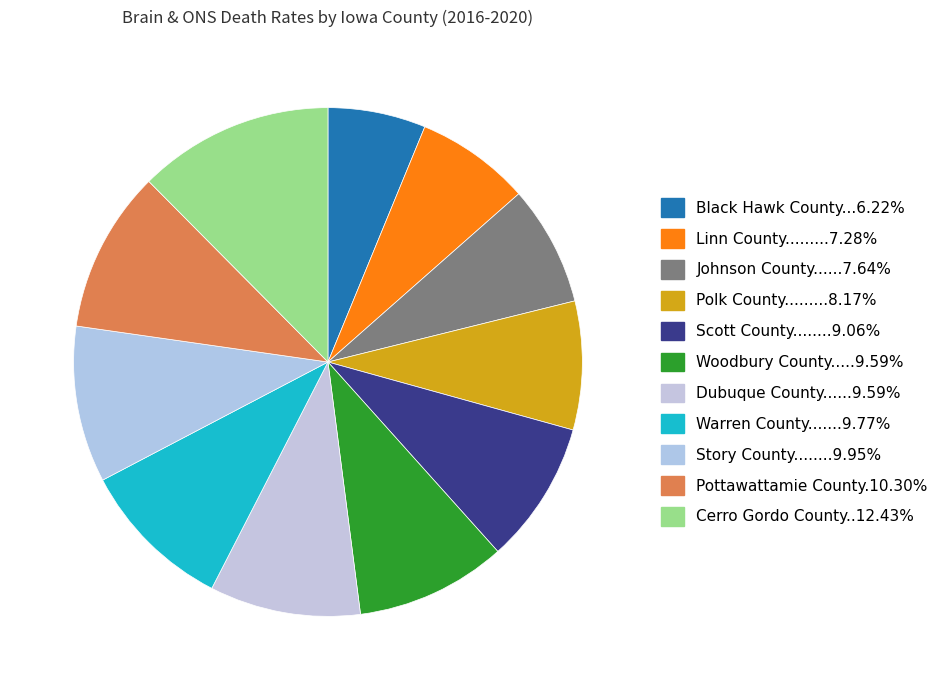

How many segments does this pie chart have?

11